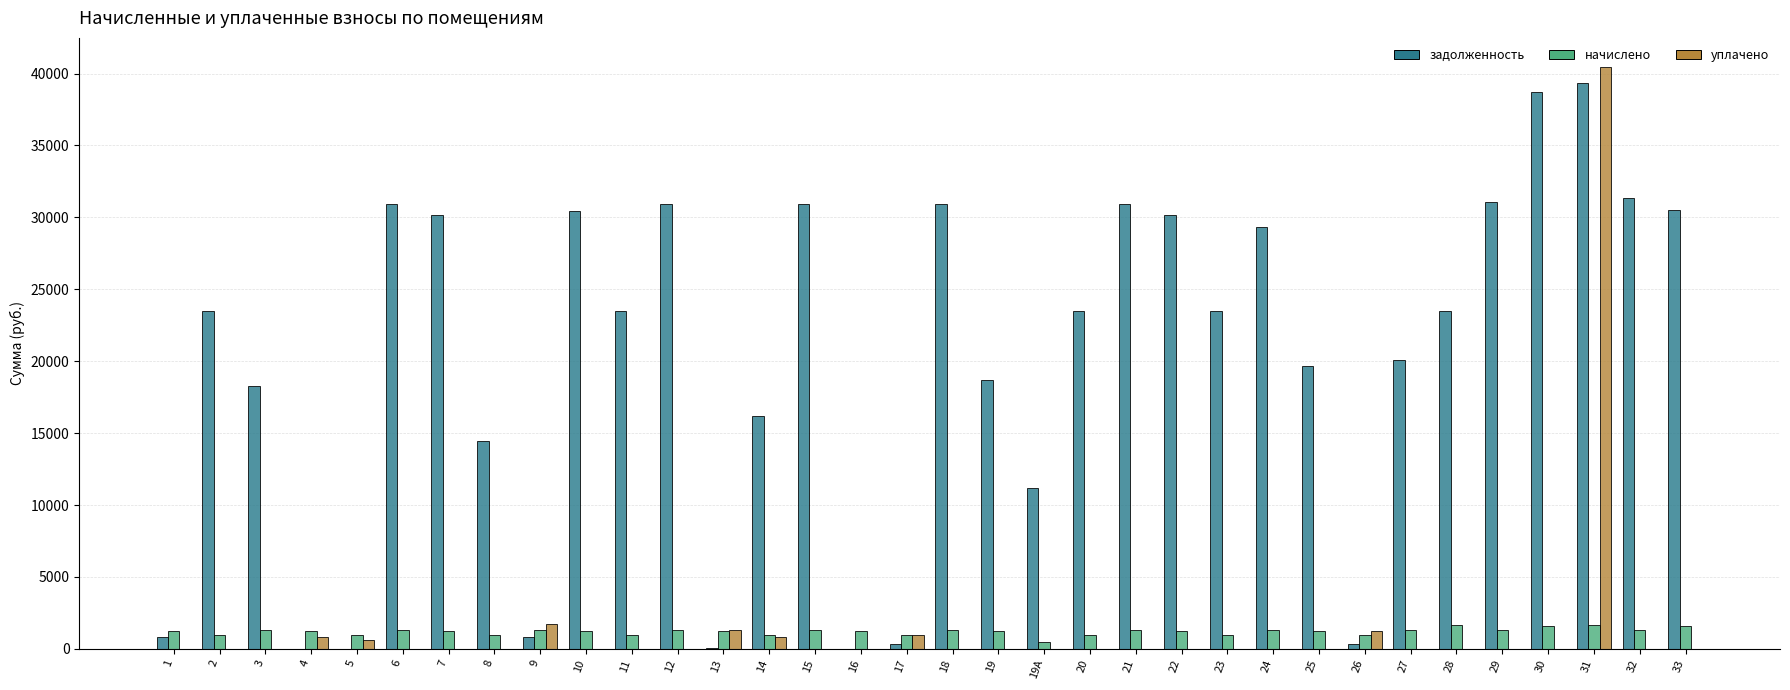

Between 19А and 24, which series saw the biggest shift?

задолженность